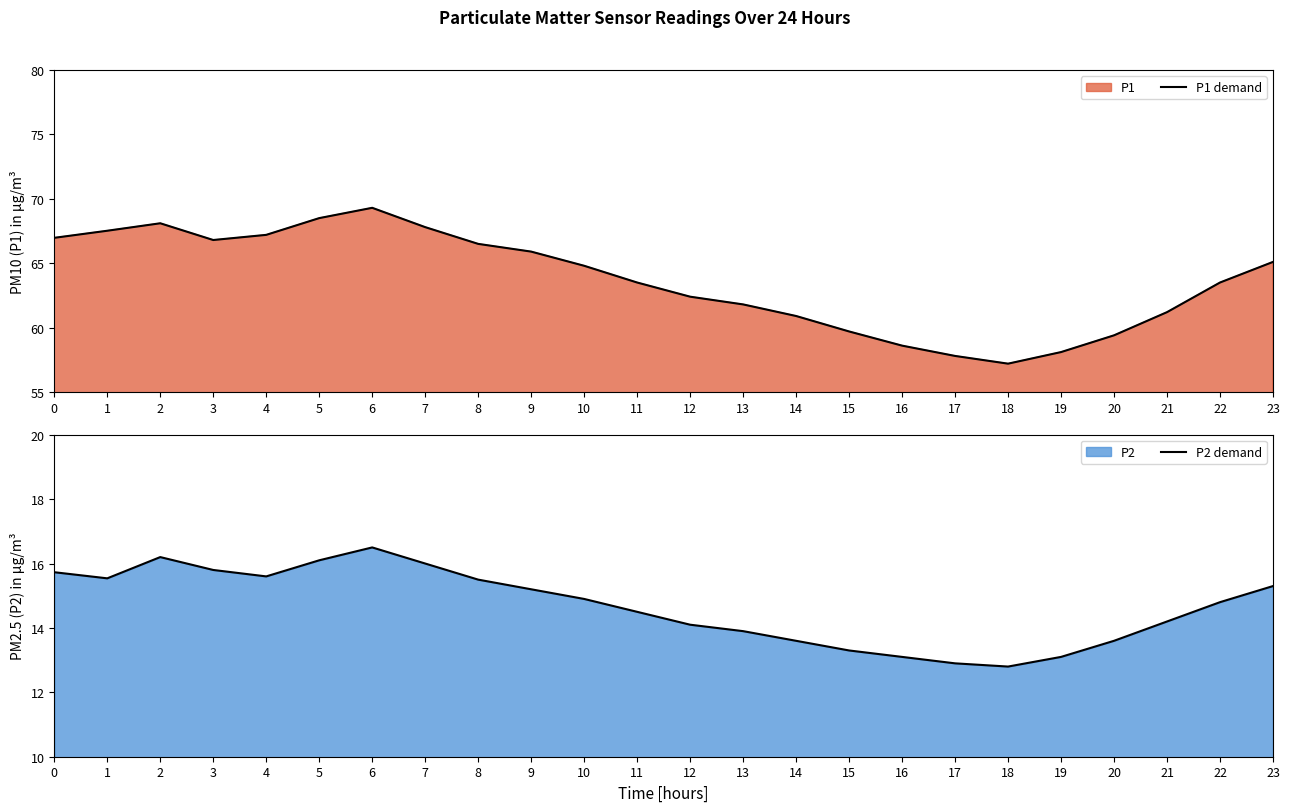

Which series has the largest total across all categories?

P1 demand